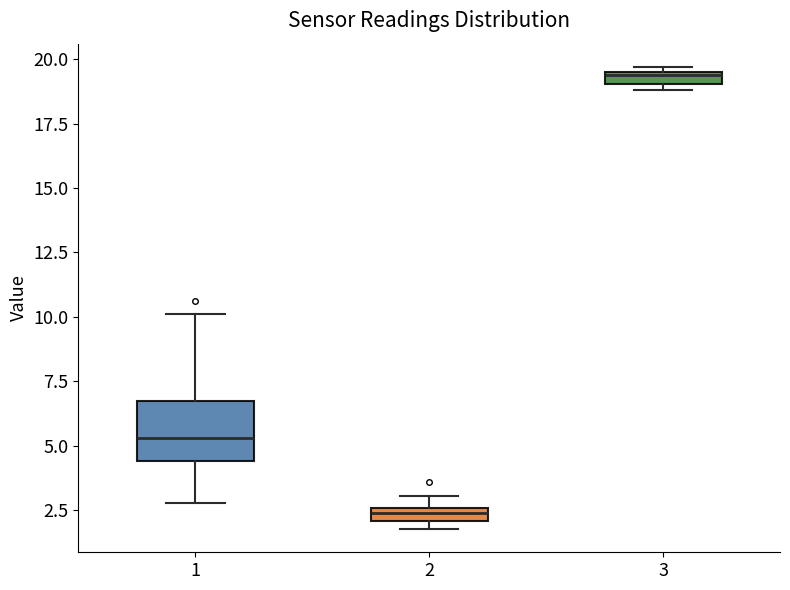

Where is the lower edge of the box at x = 3 on the y-axis? The values are not printed on the chart, so give them approximately, as read against the axis.

19.0